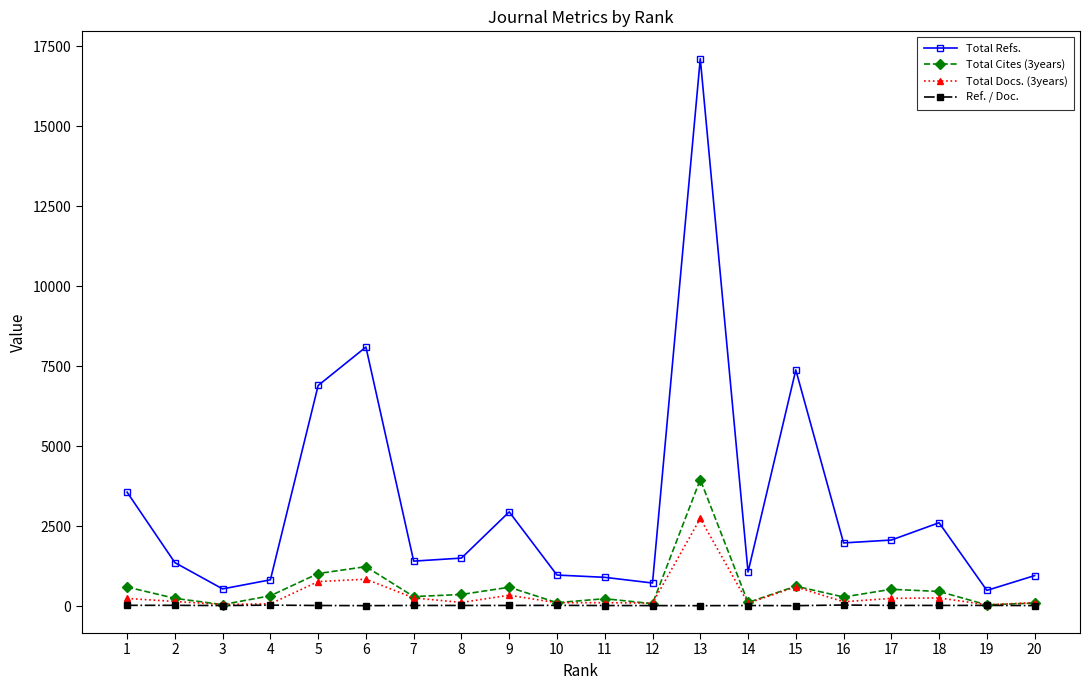

Which series has the widest spread of values?

Total Refs.